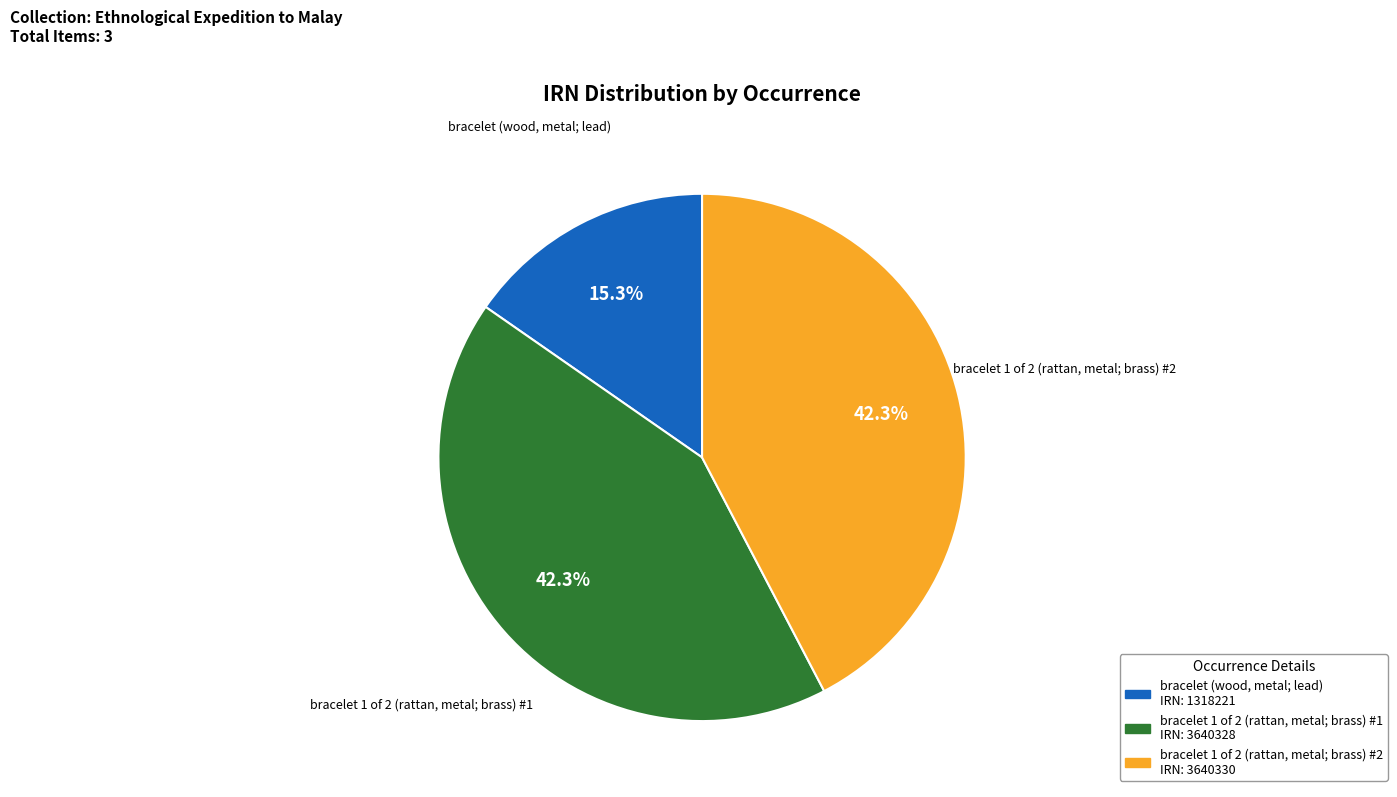

Is the sum of bracelet 1 of 2 (rattan, metal; brass) #2 and bracelet 1 of 2 (rattan, metal; brass) #1 greater than half?

Yes